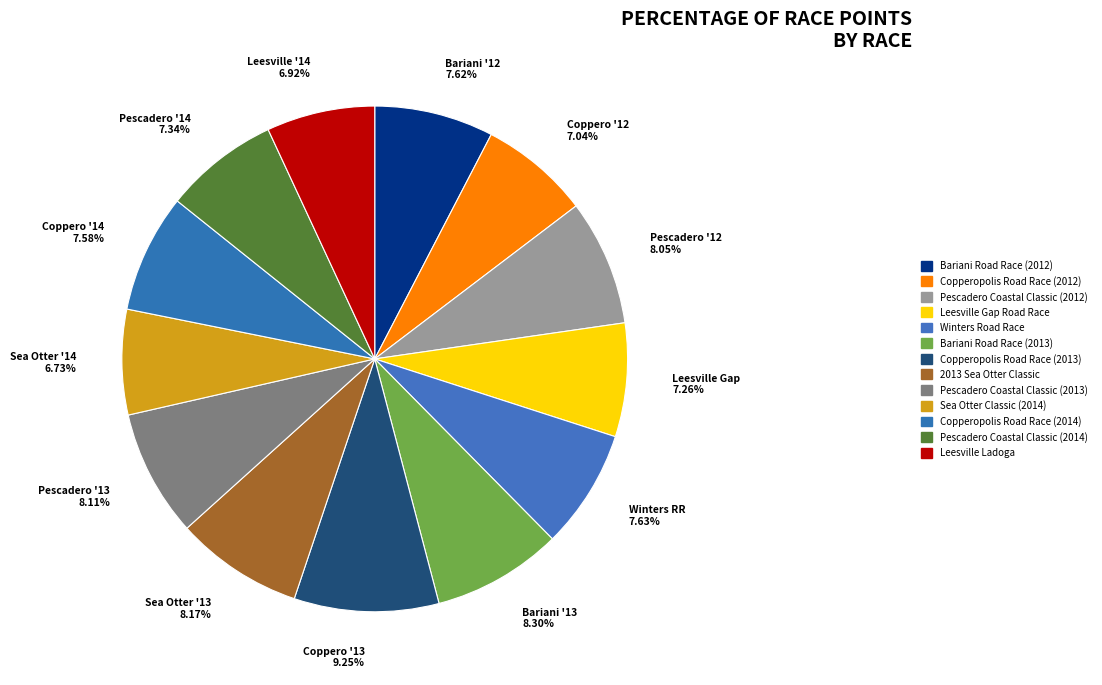

To the nearest percent, what is the combined percentage of Bariani Road Race (2013) and Leesville Gap Road Race?

16%